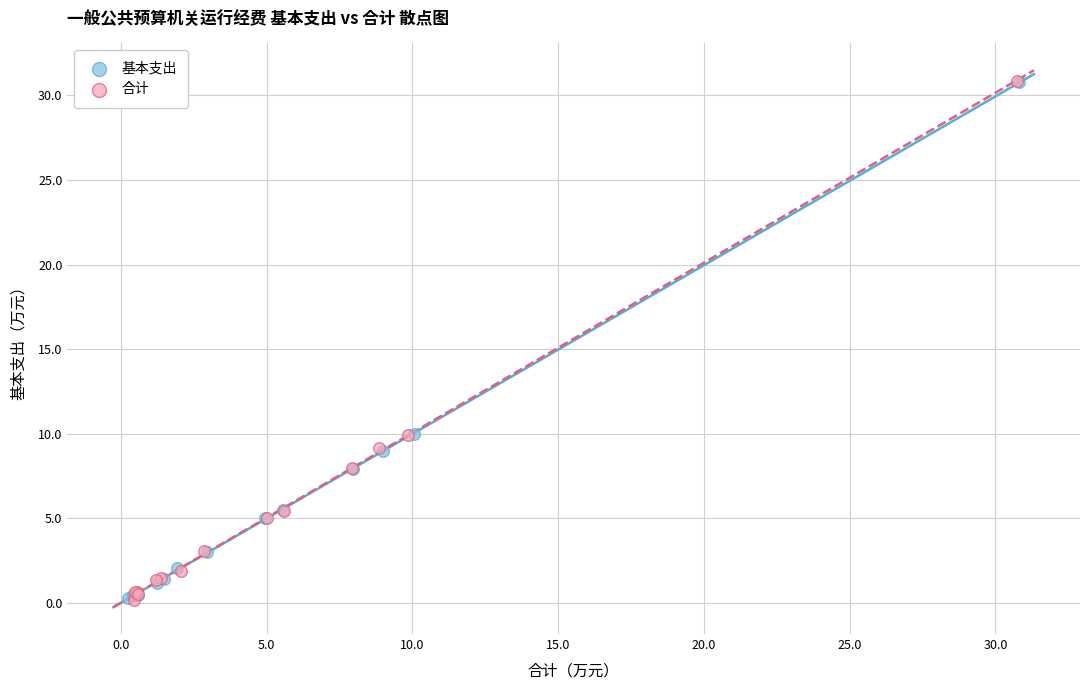

Which series has the widest spread of Y values?

合计